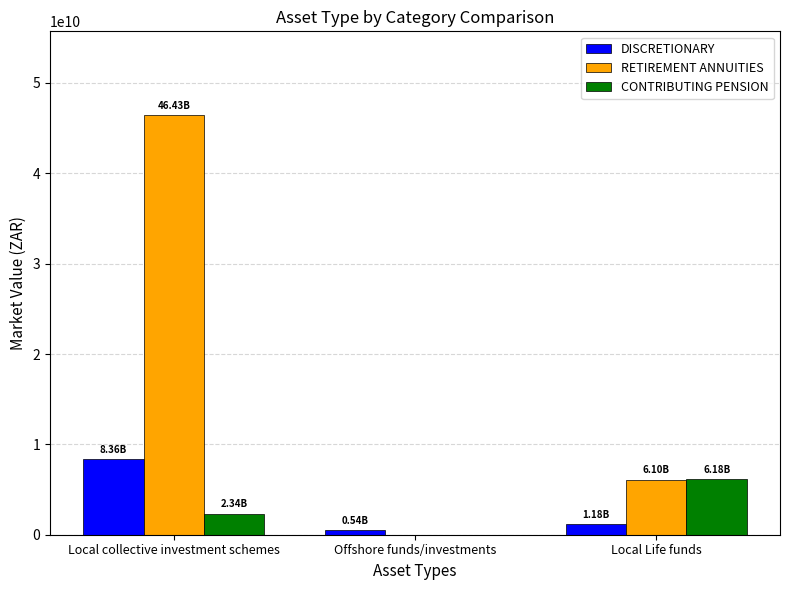

Reading left to right, extract all data points from this chart.

DISCRETIONARY: Local collective investment schemes=8357607859.5	Offshore funds/investments=544371684.7	Local Life funds=1177345203.9
RETIREMENT ANNUITIES: Local collective investment schemes=46429839253.1	Offshore funds/investments=0.0	Local Life funds=6097111586.7
CONTRIBUTING PENSION: Local collective investment schemes=2340686790.8	Offshore funds/investments=0.0	Local Life funds=6176992830.7